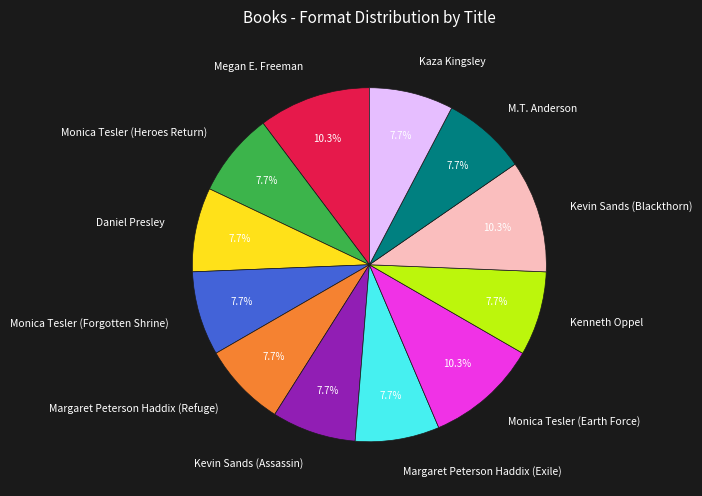

To the nearest percent, what percentage of the pie is Monica Tesler (Forgotten Shrine)?

8%